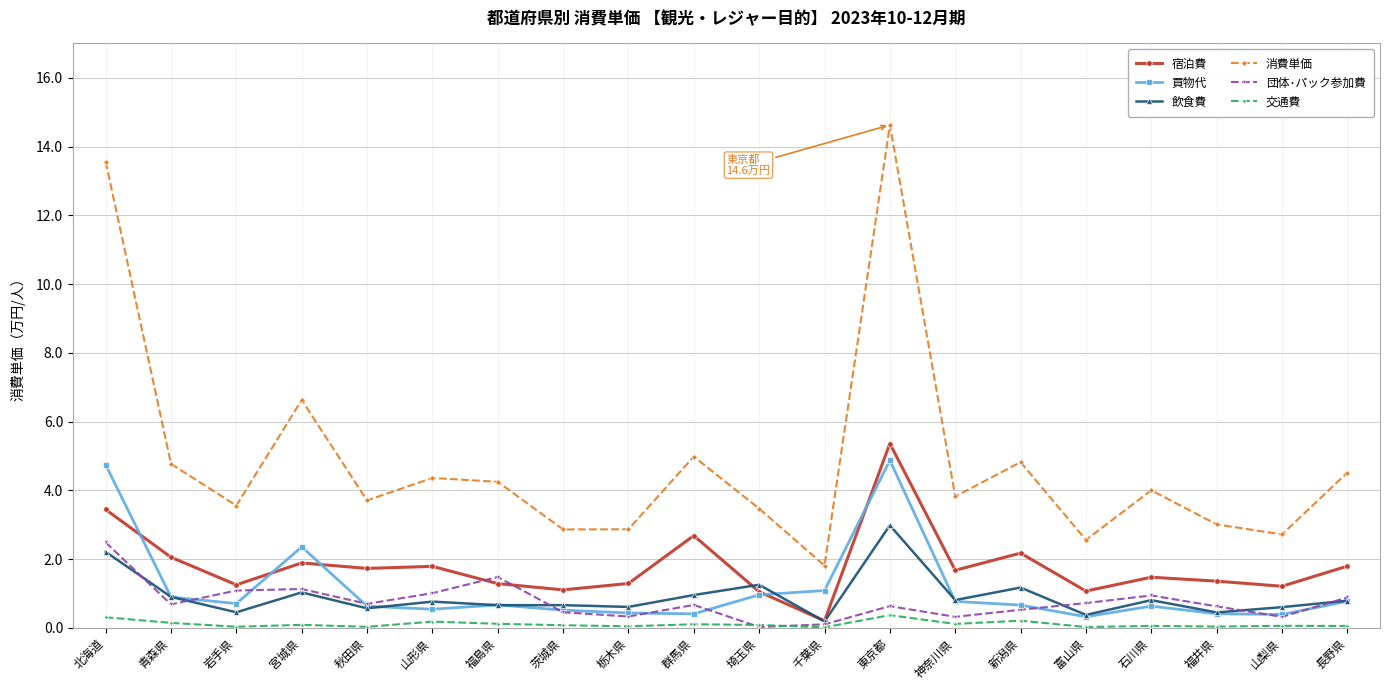

What value does the 団体･パック参加費 series have at 福井県?

0.6